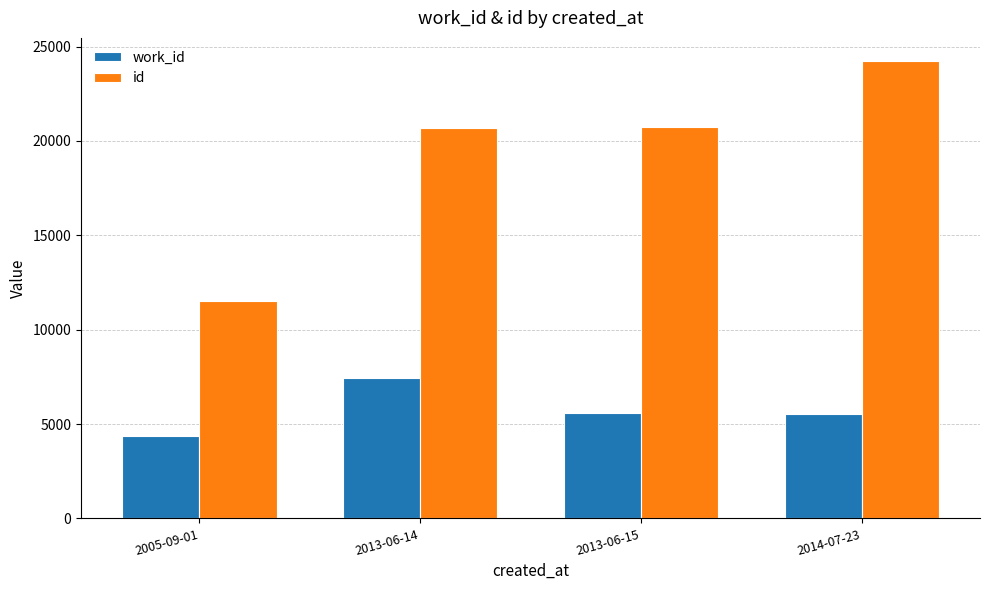

What is the highest value of the work_id series?

7439